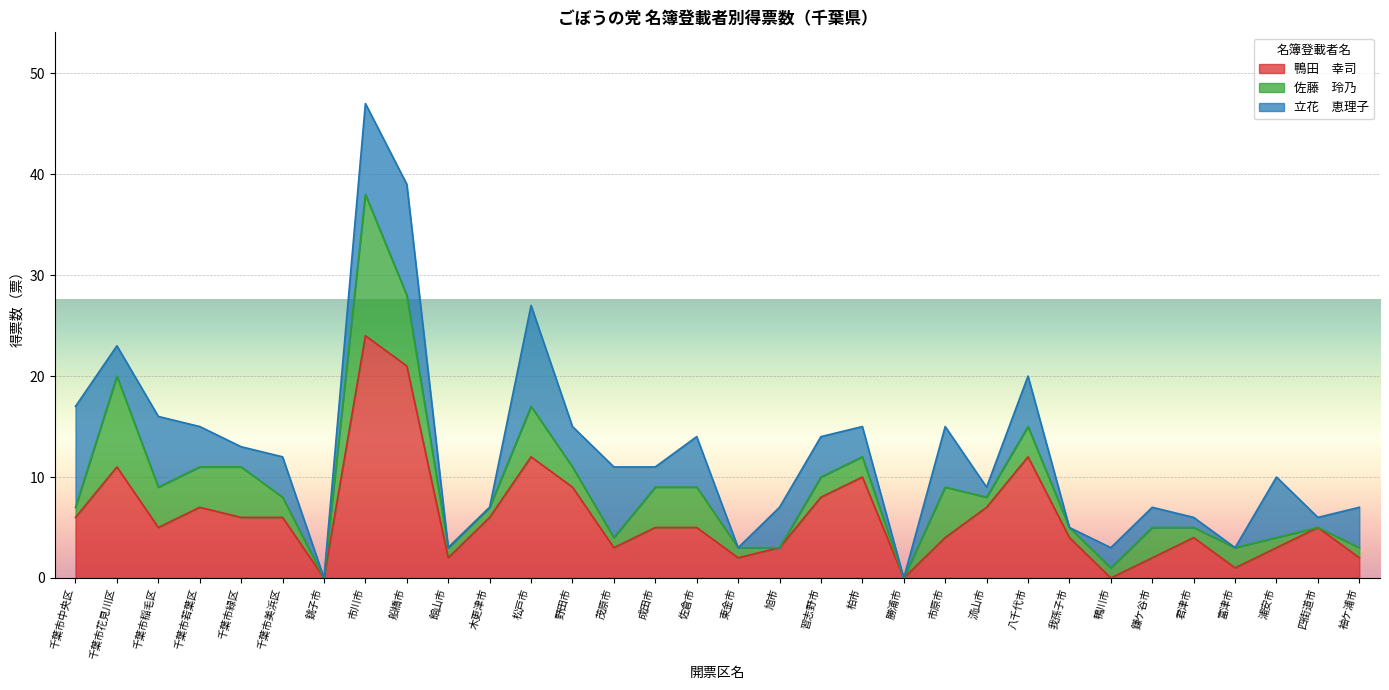

Where is 鴨田　幸司 nearest to the value 12?

松戸市